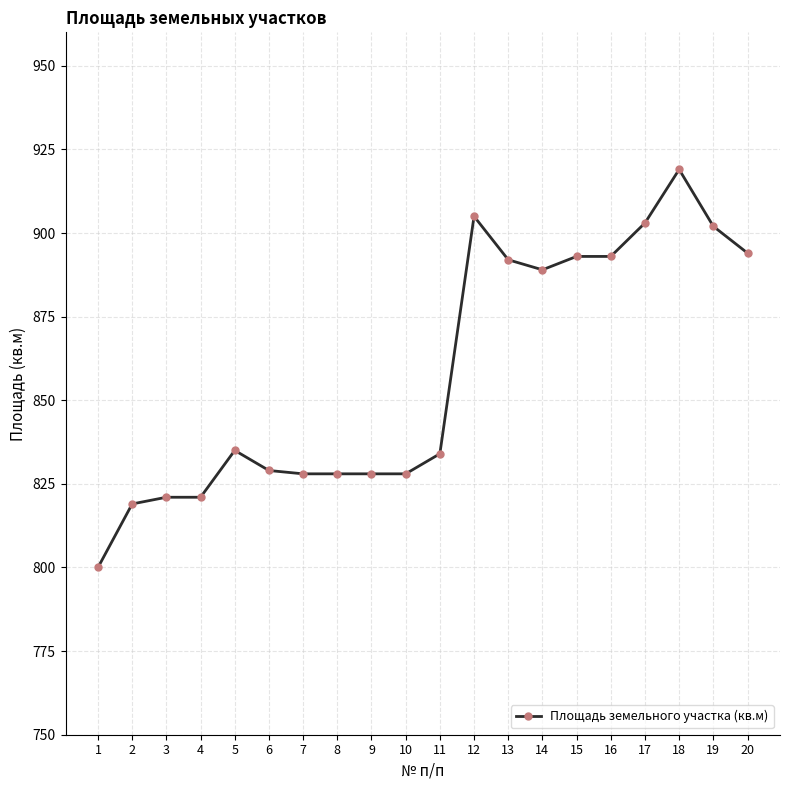

Read the value at 4, to the nearest 5.

820